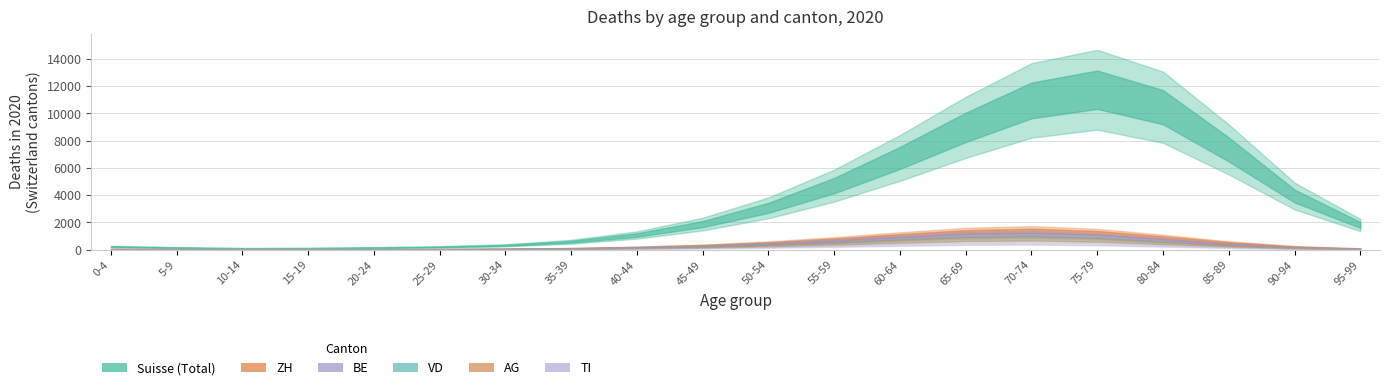

In Suisse, how many points are lower than both neighbors (excluding endpoints)?

2